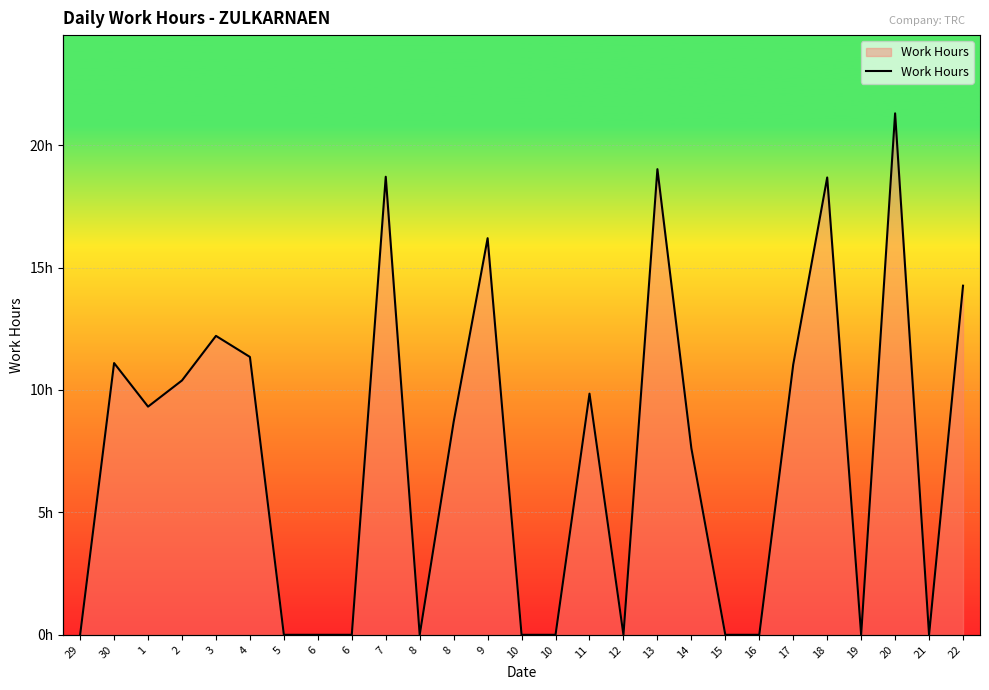

What is the difference between the maximum and minimum values?

21.3